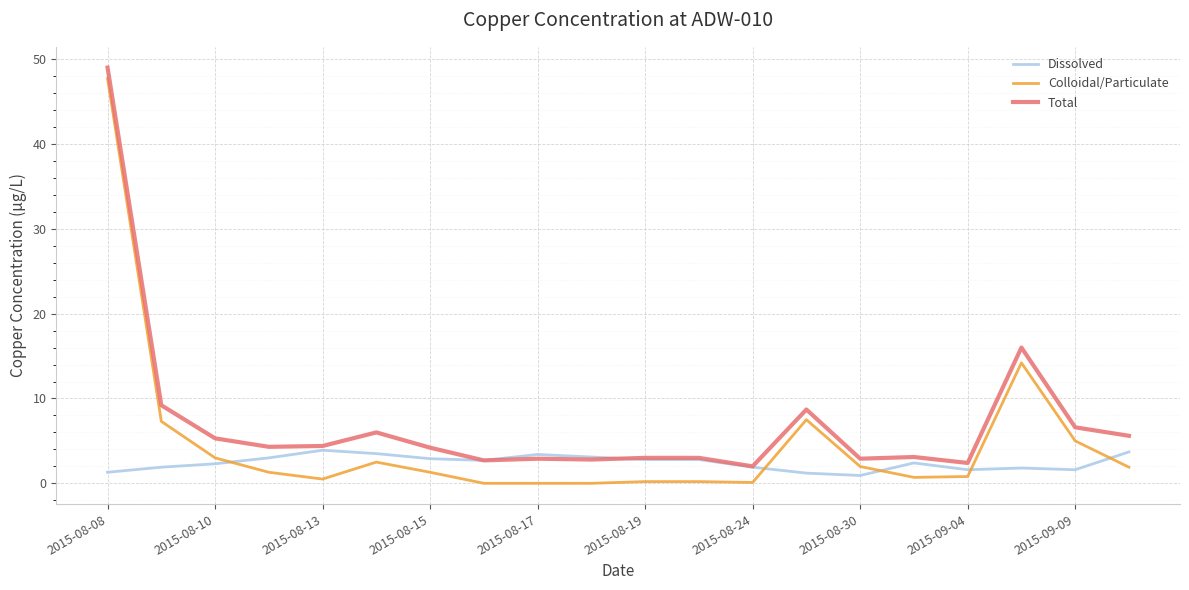

Which series has the largest range (max minus min)?

Colloidal/Particulate